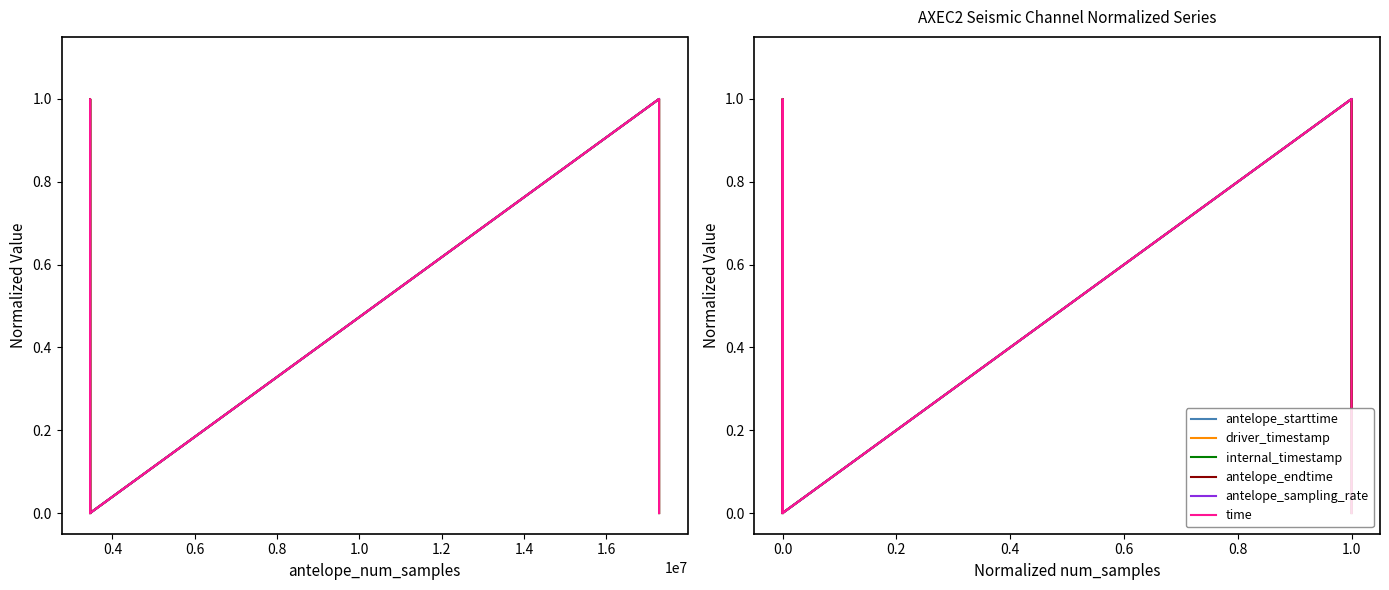

True or false: internal_timestamp has more than 1 interior local peaks.

True